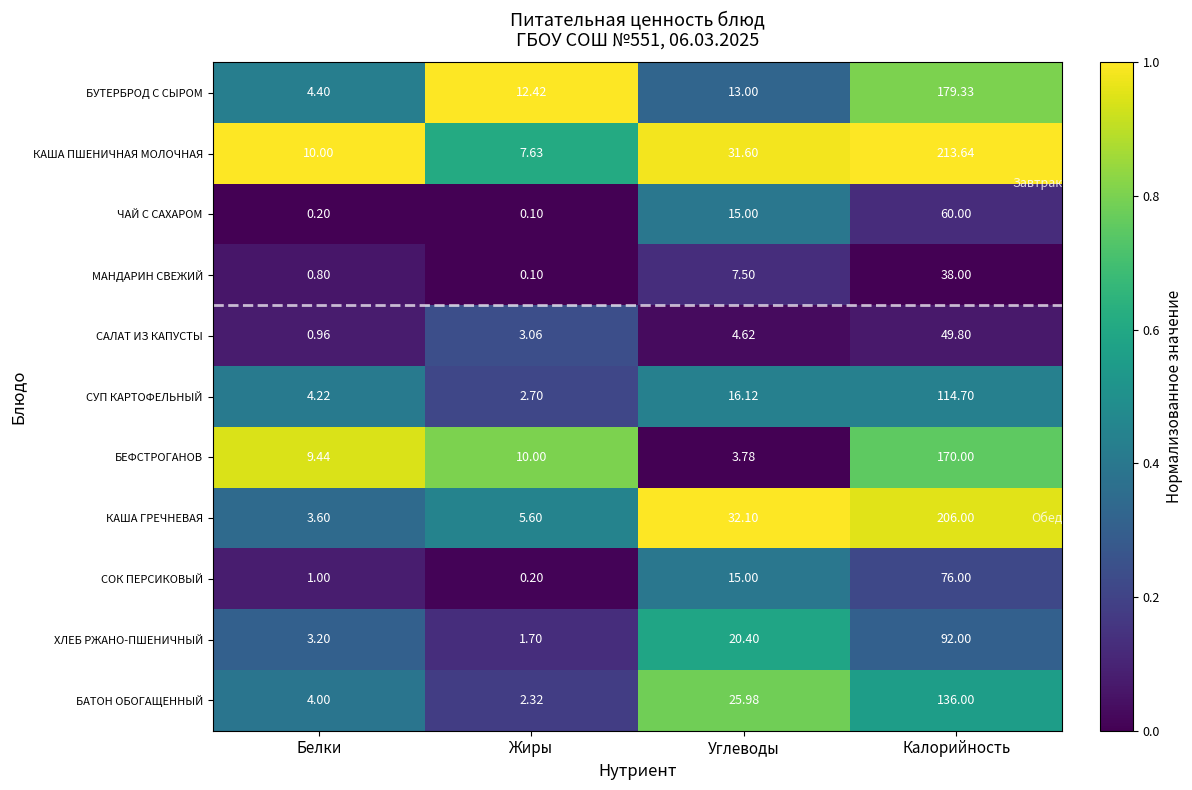

What is the difference between the highest and lowest values at Углеводы?

28.3